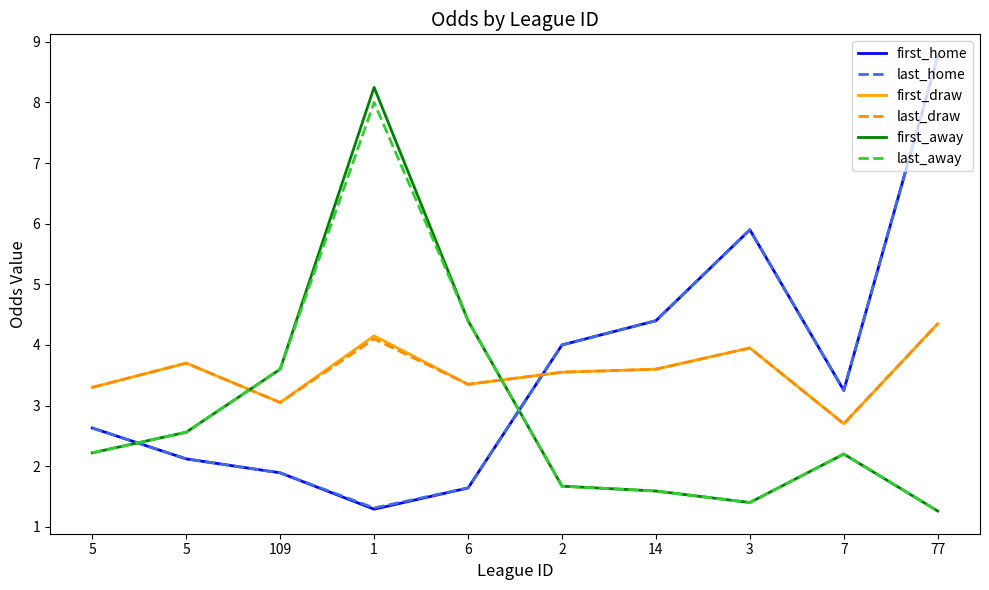

Which series has the widest spread of values?

first_home